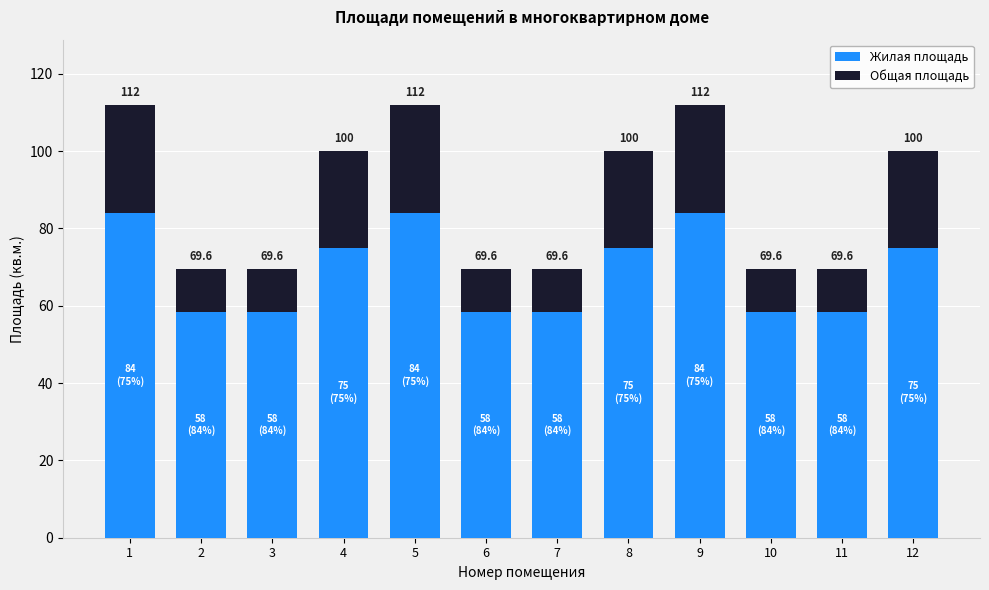

Is it true that Общая площадь equals 11.2 at 7?

True